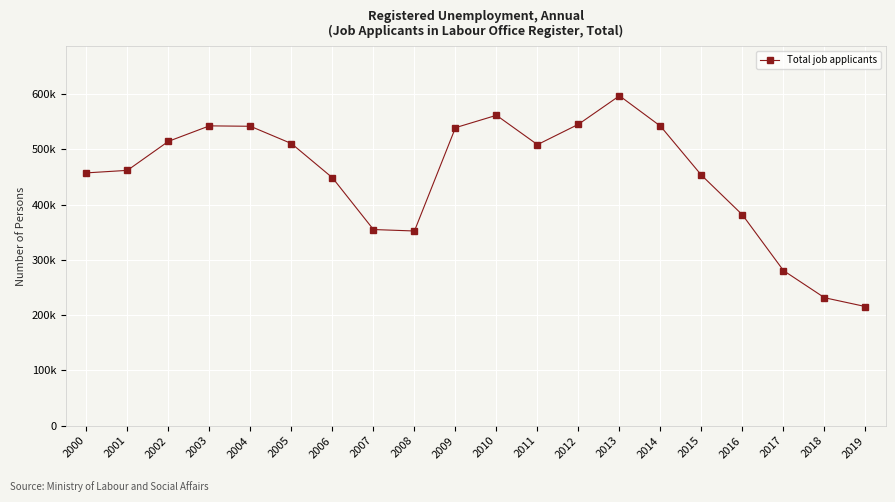

Is this an area chart (filled region under the line)?

No